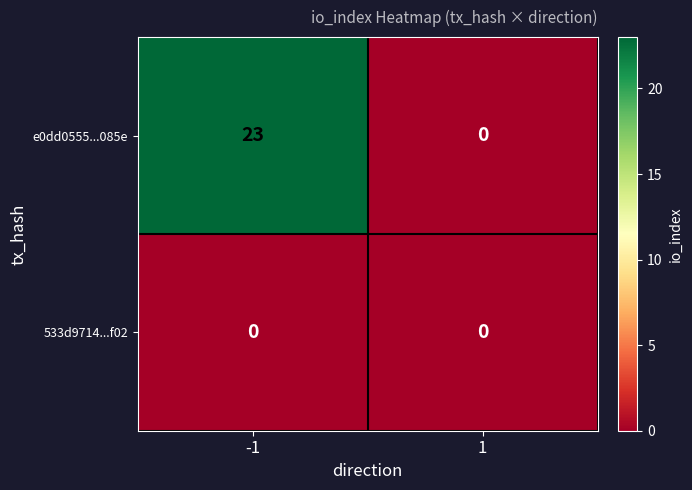

What is the maximum value for e0dd0555...085e?

23